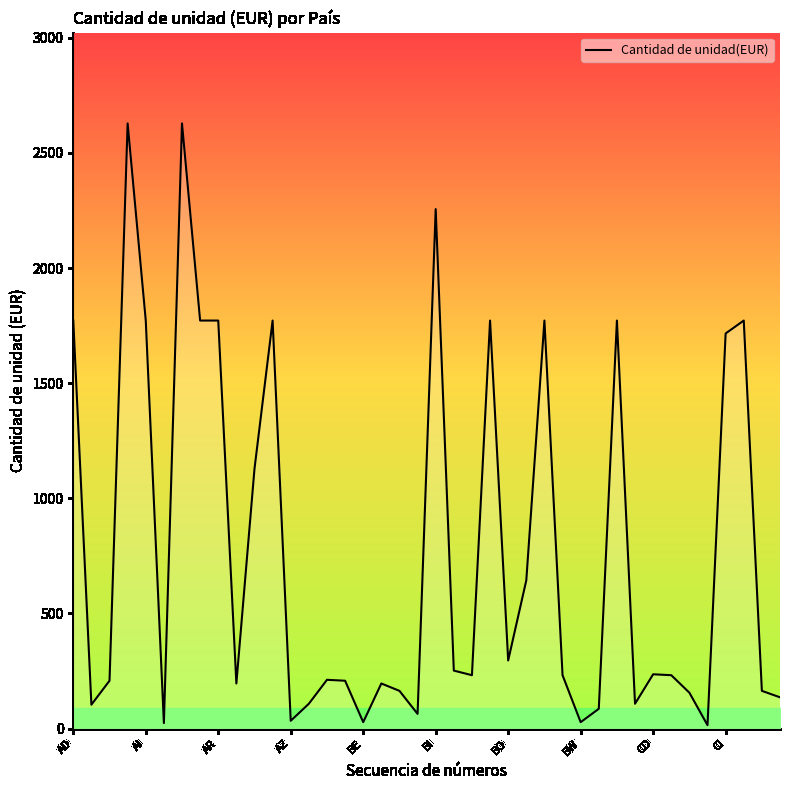

How many distinct data groups are displayed?

1